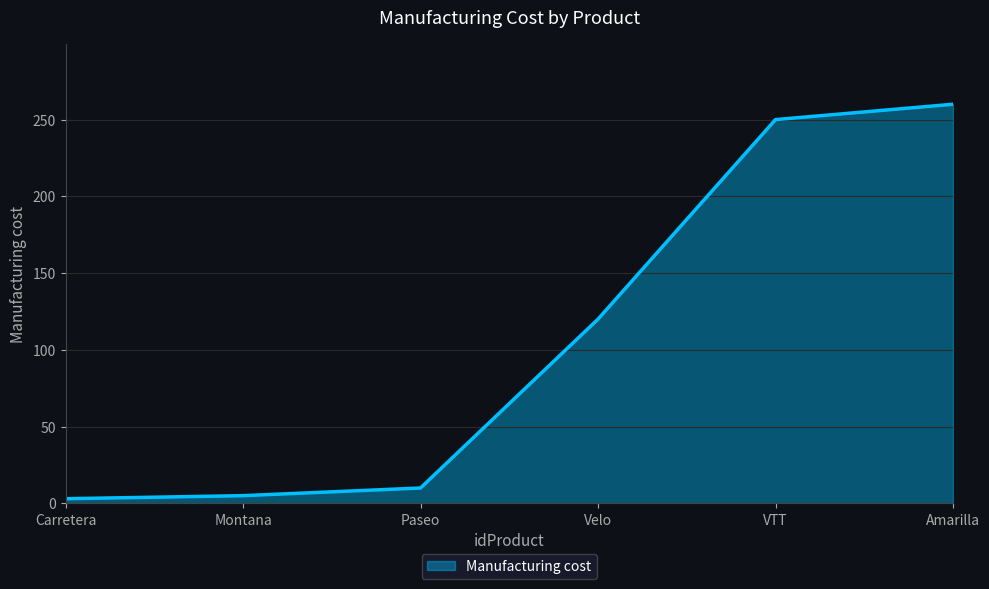

What is the average value?

108